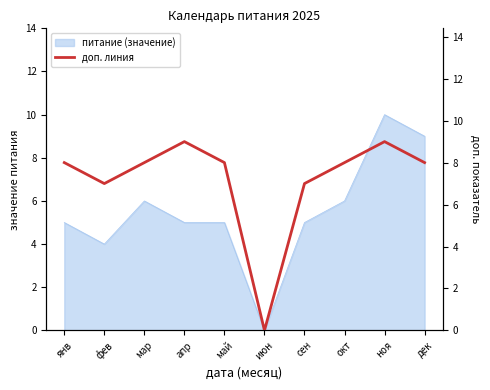

The value of питание (значение) at май is 9. True or false?

False